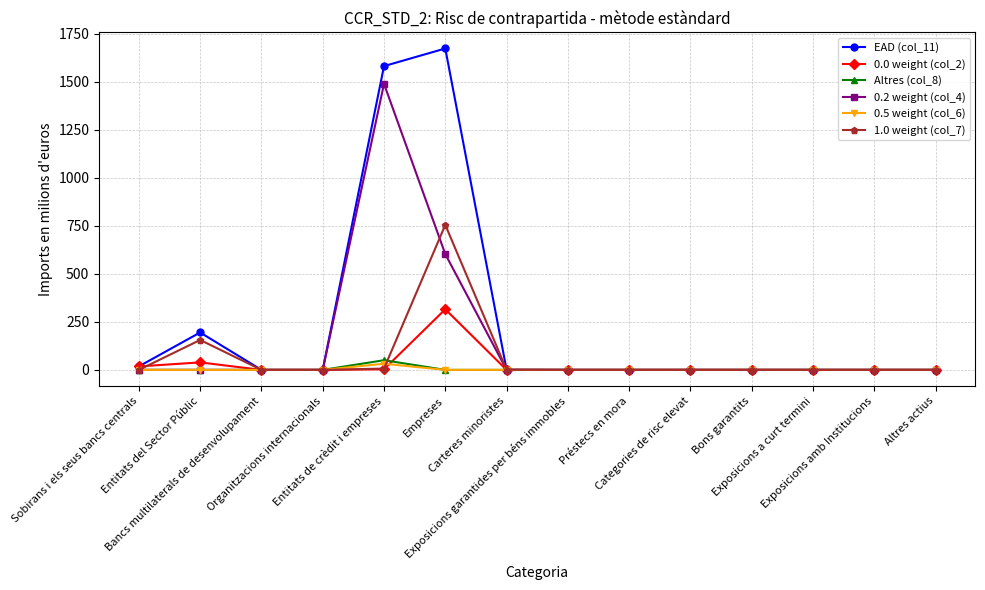

What is the maximum value for 0.2 weight (col_4)?

1489.4